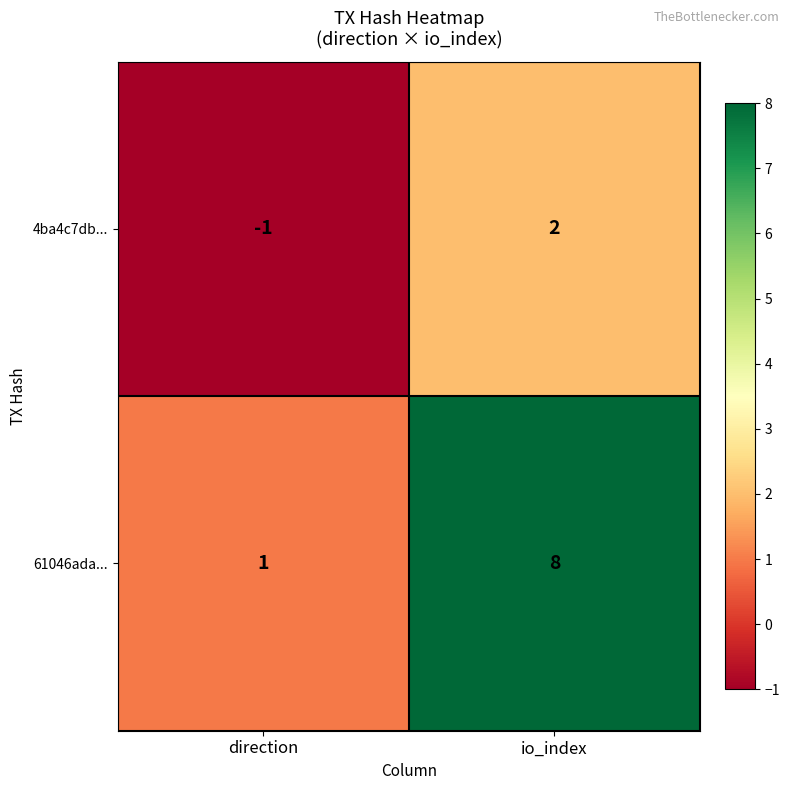

Which series changed the most between direction and io_index?

61046ada...